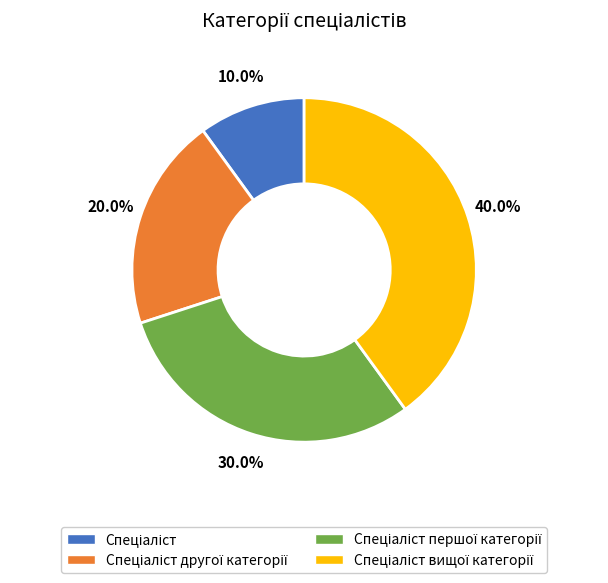

Is there any slice that represents more than half of the pie?

No